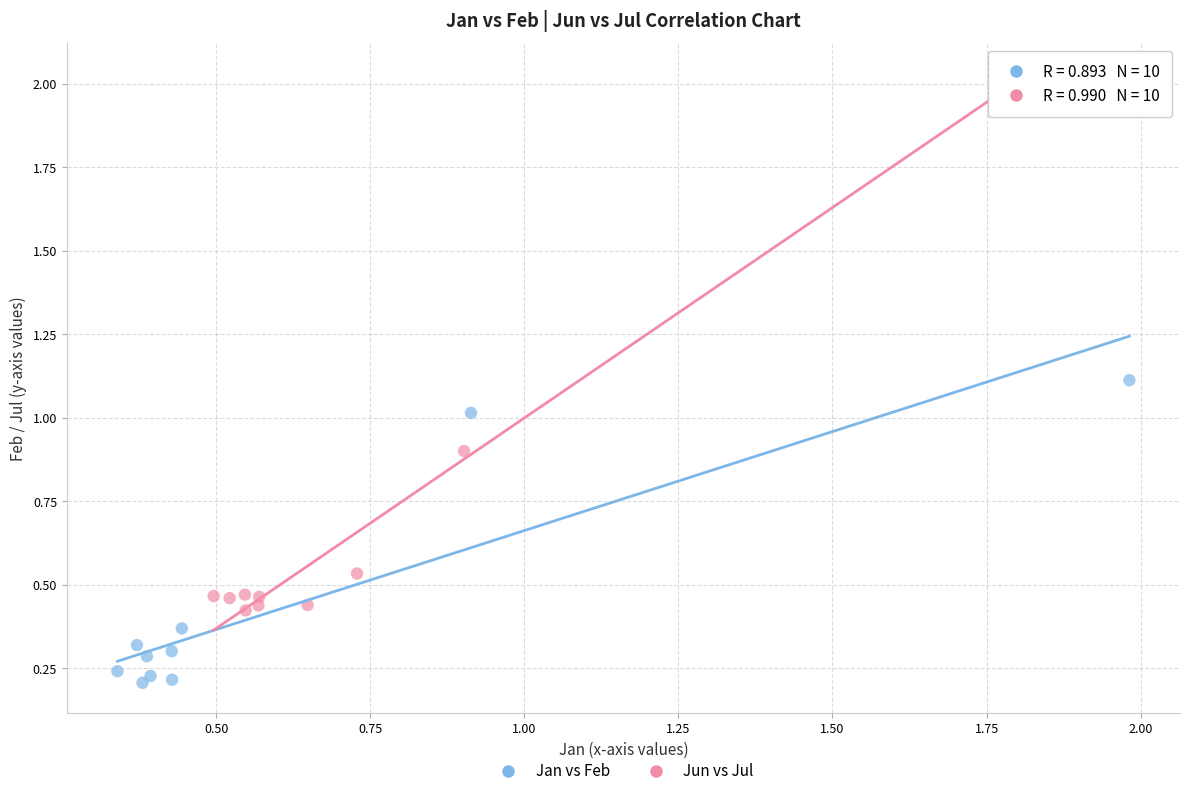

Which series contains the lowest Y value?

Jan vs Feb